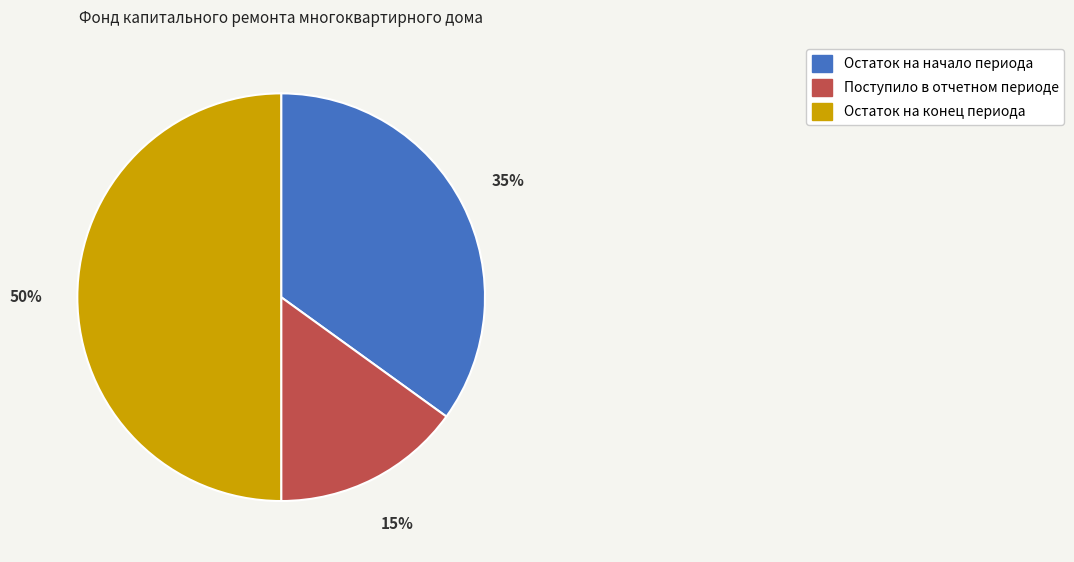

Rank the categories by value from lowest to highest.

Поступило в отчетном периоде, Остаток на начало периода, Остаток на конец периода